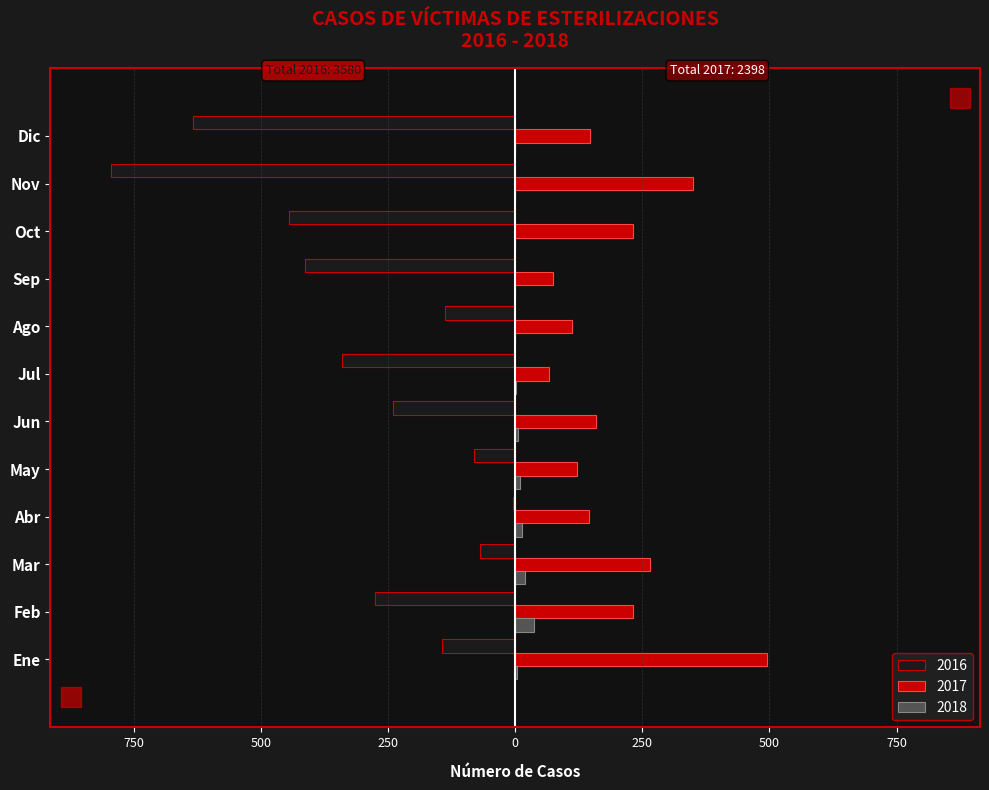

What is the label of the 1st bar from the right?

Dic